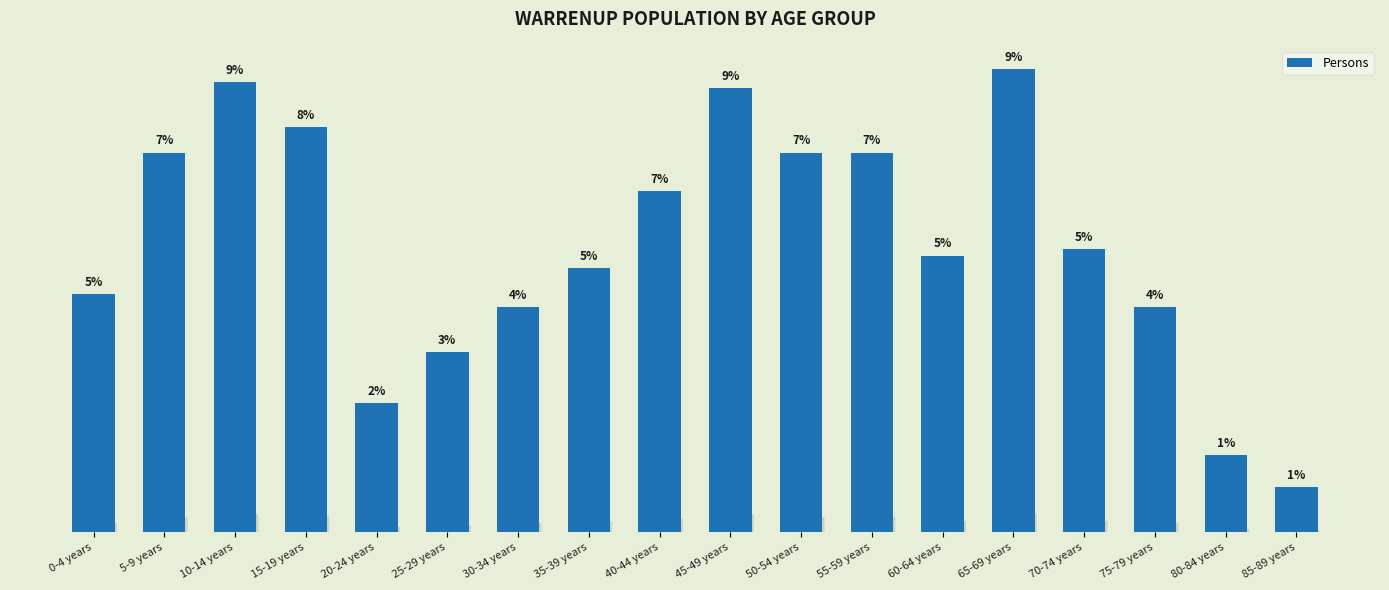

What is the value of the 15th bar from the left?

44